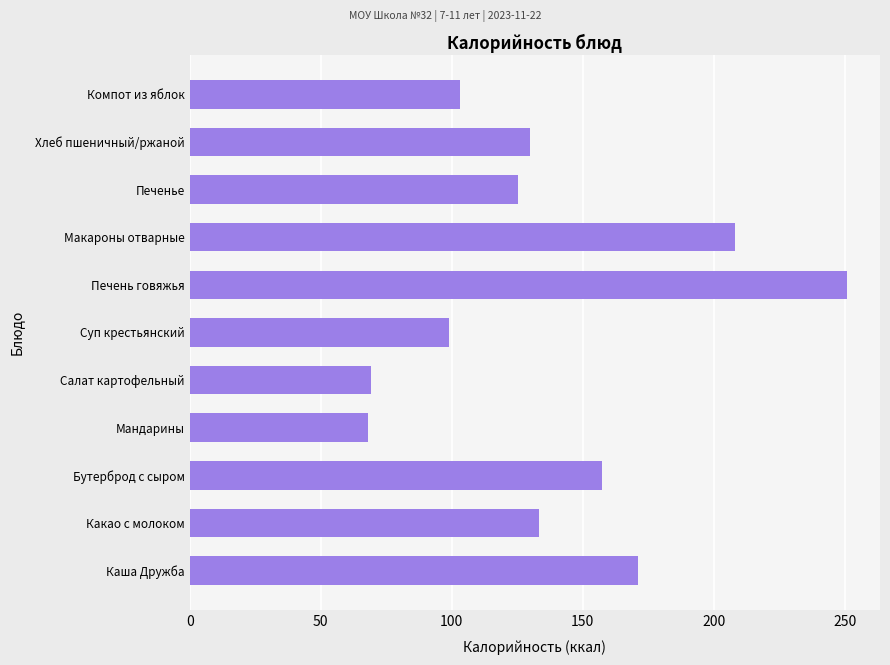

Which category has the highest value across all series?

Печень говяжья